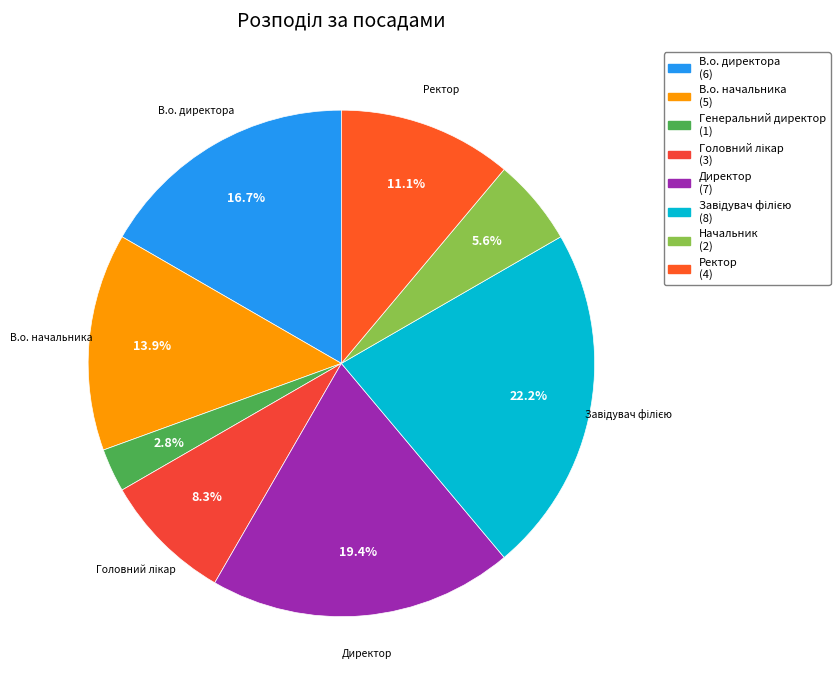

The Генеральний директор slice represents 13% of the pie. True or false?

False